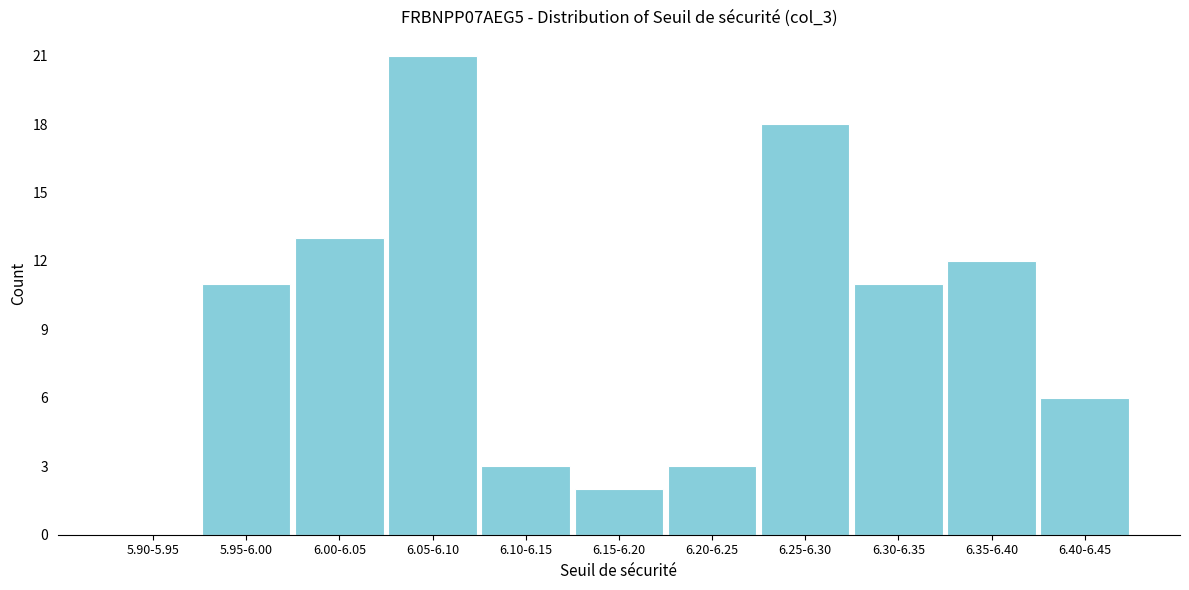

Reading left to right, list all the values displayed in this chart.

5.90-5.95=0	5.95-6.00=11	6.00-6.05=13	6.05-6.10=21	6.10-6.15=3	6.15-6.20=2	6.20-6.25=3	6.25-6.30=18	6.30-6.35=11	6.35-6.40=12	6.40-6.45=6